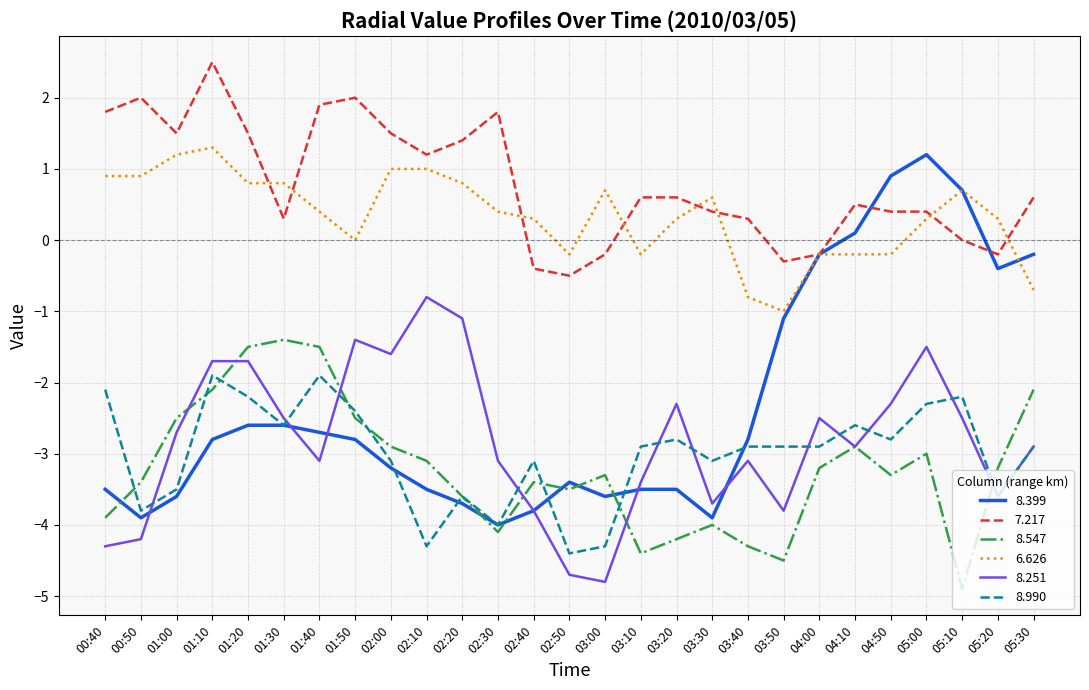

Count the number of categories in the chart.

27